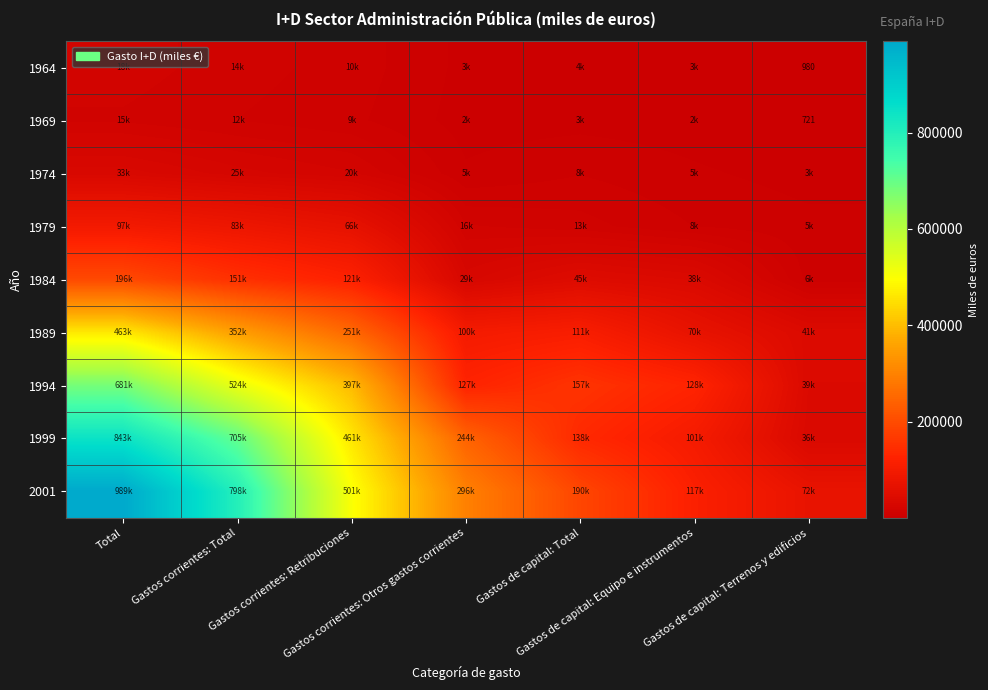

Which label corresponds to the smallest value in the chart?

Gastos de capital: Terrenos y edificios